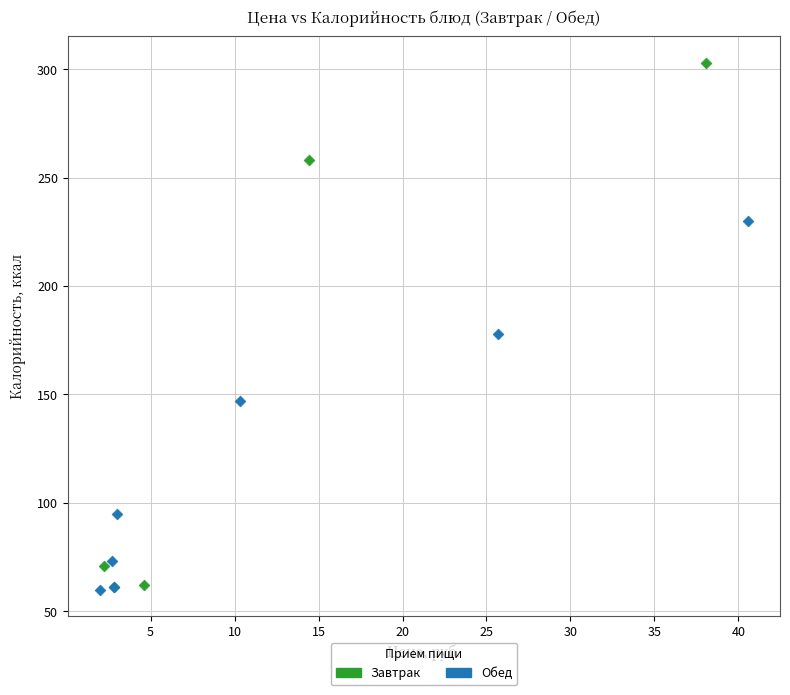

Which series has the largest Y range (max minus min)?

Завтрак